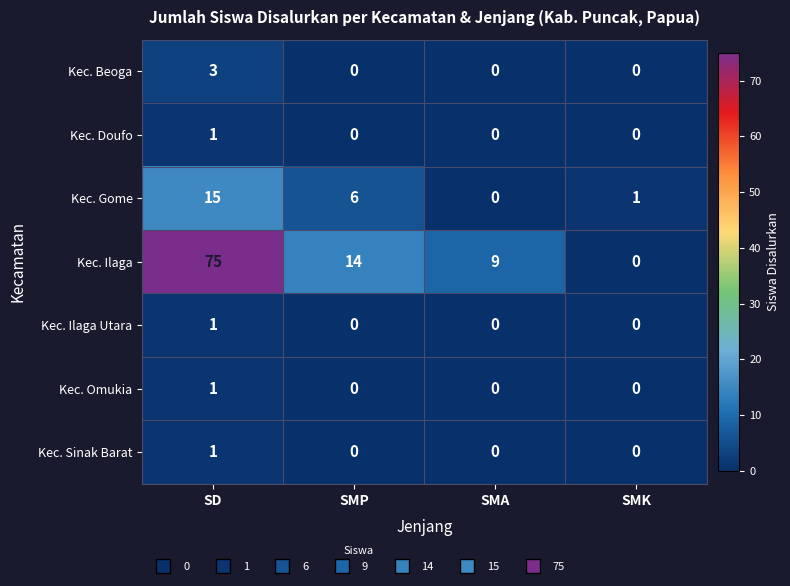

Is it true that Kec. Gome equals 4 at SMP?

False